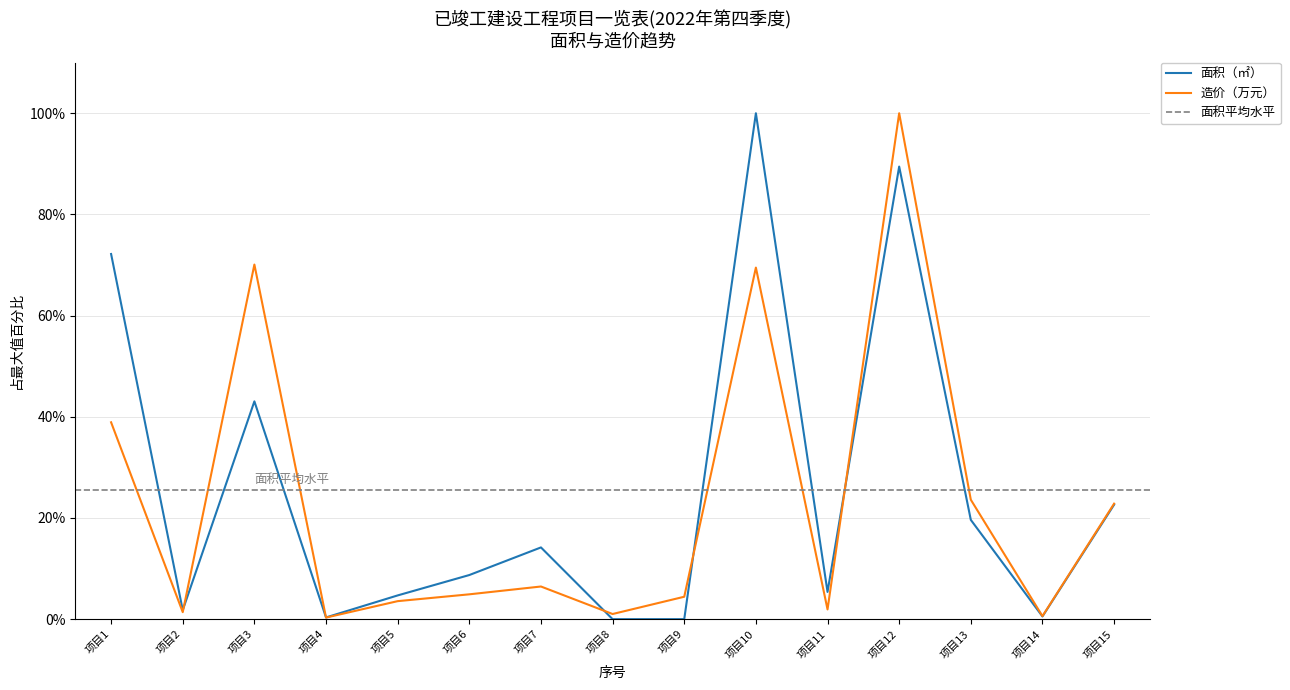

At how many categories does at least one series exceed 54?

4